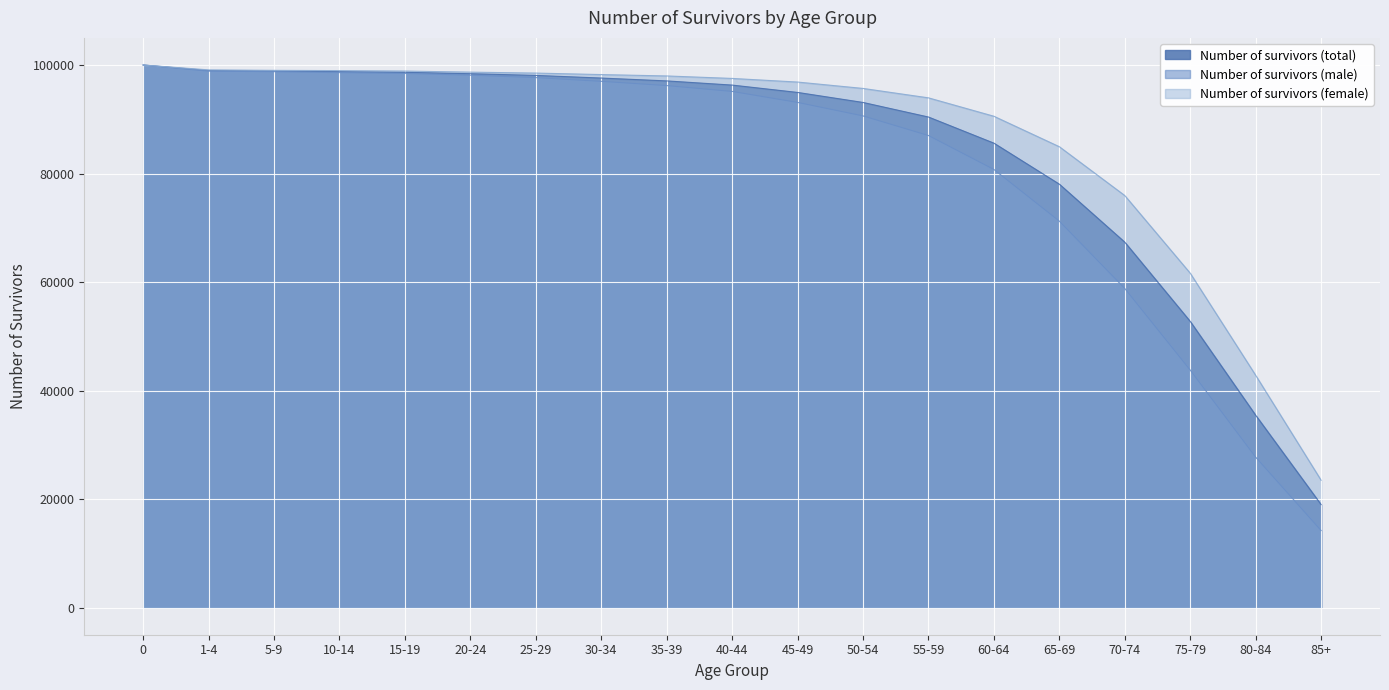

Reading left to right, transcribe all the data shown in this chart.

Number of survivors (total): 0=100000.0	1-4=98982.8	5-9=98891.8	10-14=98778.4	15-19=98659.1	20-24=98397.7	25-29=98083.7	30-34=97597.5	35-39=97071.1	40-44=96300.7	45-49=94946.1	50-54=93100.1	55-59=90412.6	60-64=85597.2	65-69=78037.3	70-74=67343.8	75-79=52742.6	80-84=35450.8	85+=18978.3
Number of survivors (male): 0=100000.0	1-4=98868.3	5-9=98772.9	10-14=98599.6	15-19=98444.3	20-24=98123.2	25-29=97677.0	30-34=96994.5	35-39=96208.8	40-44=95132.0	45-49=93106.1	50-54=90619.3	55-59=87006.4	60-64=80753.2	65-69=71227.2	70-74=58815.0	75-79=43775.1	80-84=27726.3	85+=14205.4
Number of survivors (female): 0=100000.0	1-4=99103.2	5-9=99016.8	10-14=98969.2	15-19=98887.8	20-24=98688.7	25-29=98514.7	30-34=98239.6	35-39=97985.1	40-44=97528.6	45-49=96860.5	50-54=95685.0	55-59=93949.3	60-64=90557.1	65-69=84942.8	70-74=75942.0	75-79=61632.0	80-84=42815.1	85+=23469.4